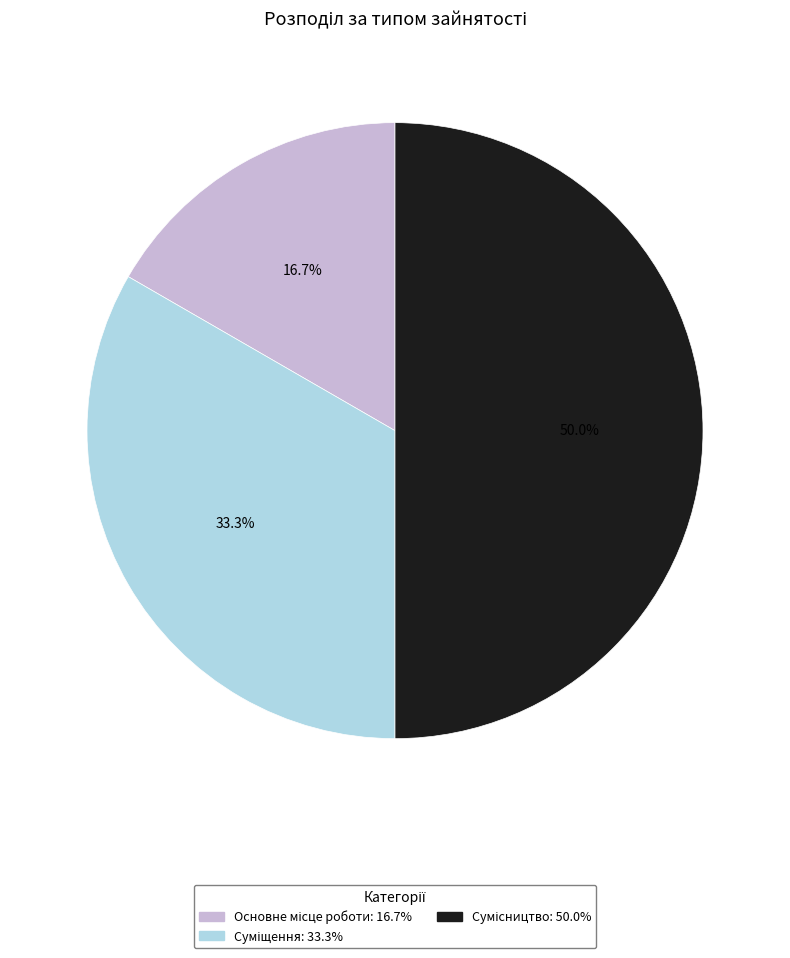

How many segments does this pie chart have?

3